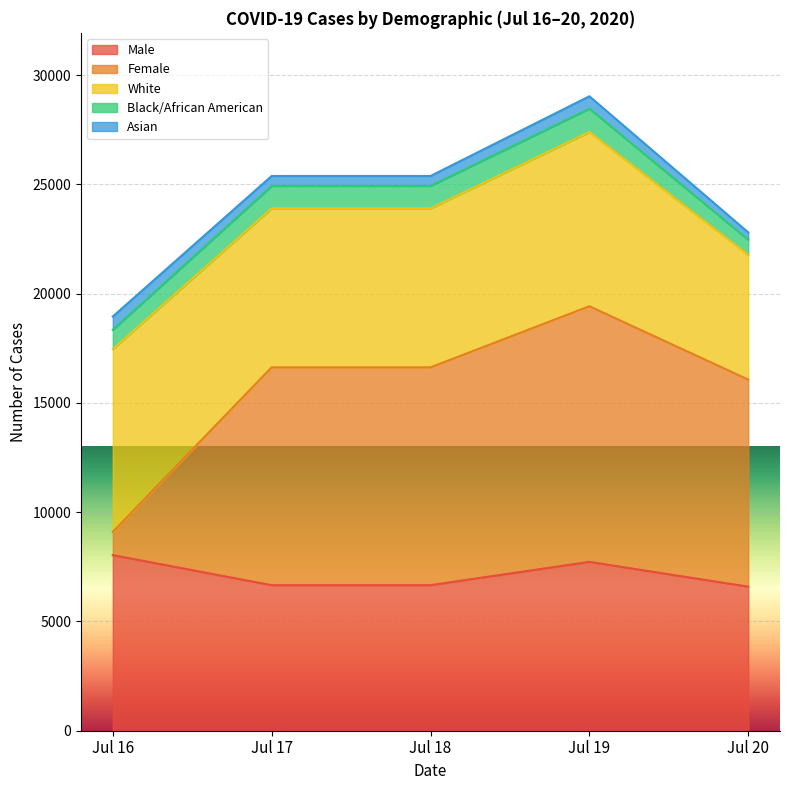

What is the minimum value for Male?

6592